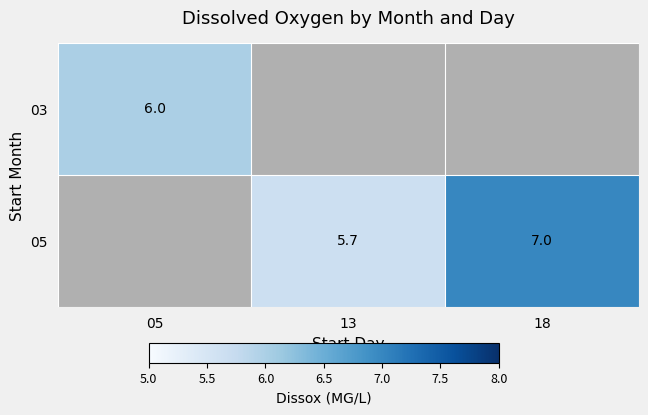

Is it true that 05 equals 9.2 at 18?

False